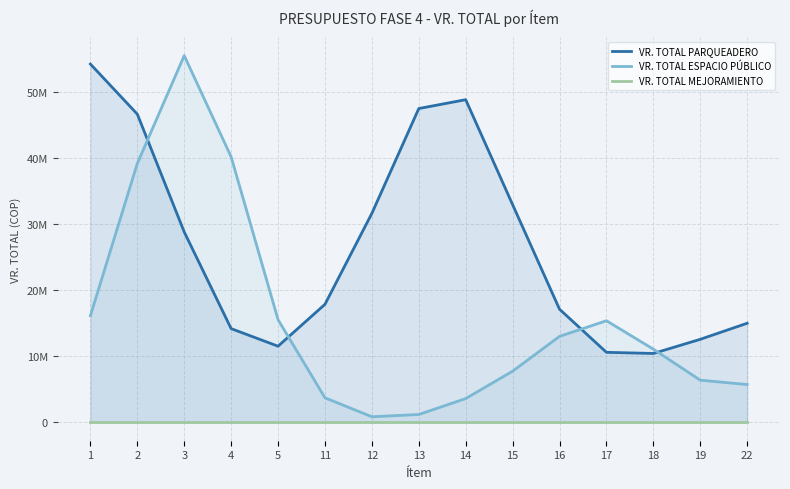

What is the average value of the VR. TOTAL ESPACIO PÚBLICO series?

15693974.2